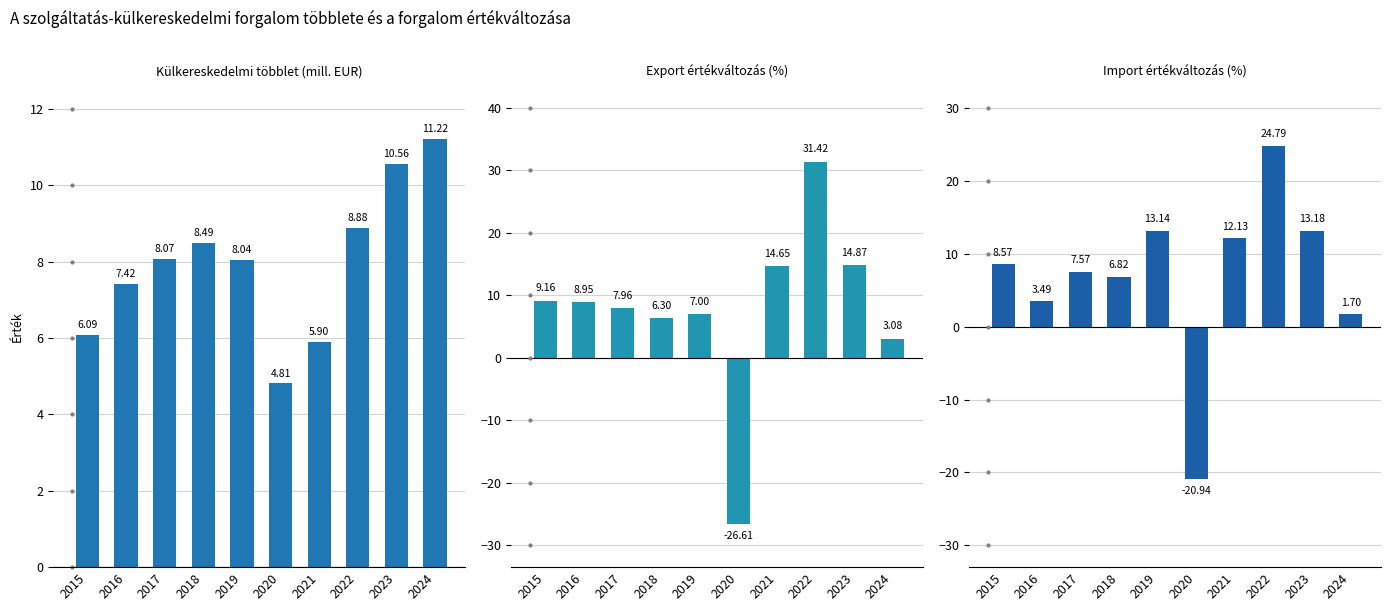

Reading right to left, list all the values displayed in this chart.

Külkereskedelmi többlet (mill. EUR): 2024=11.2	2023=10.6	2022=8.9	2021=5.9	2020=4.8	2019=8.0	2018=8.5	2017=8.1	2016=7.4	2015=6.1
Export értékváltozás (%): 2024=3.1	2023=14.9	2022=31.4	2021=14.6	2020=-26.6	2019=7.0	2018=6.3	2017=8.0	2016=8.9	2015=9.2
Import értékváltozás (%): 2024=1.7	2023=13.2	2022=24.8	2021=12.1	2020=-20.9	2019=13.1	2018=6.8	2017=7.6	2016=3.5	2015=8.6